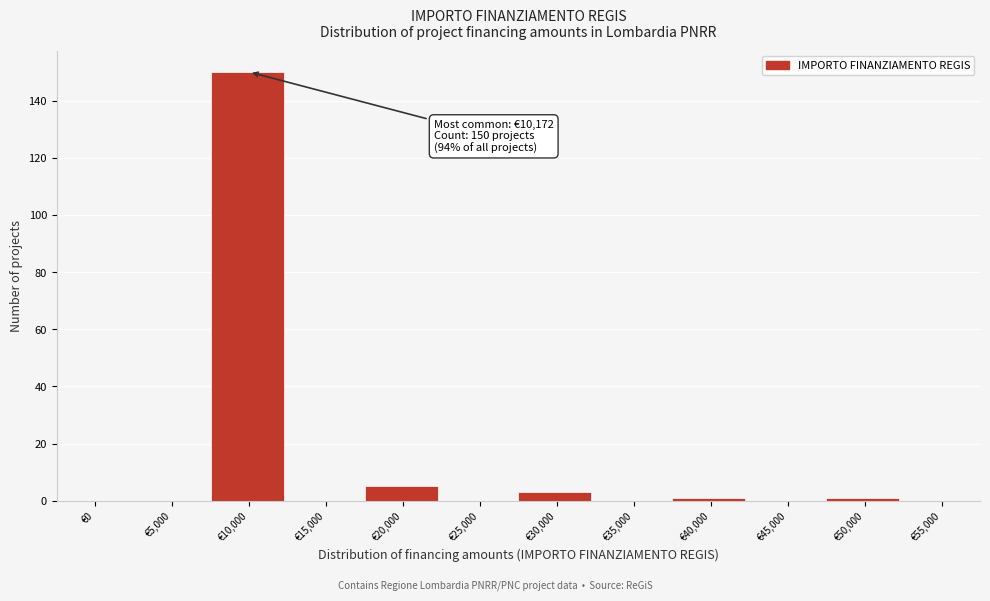

Reading left to right, what are all the values shown in this chart?

€0=0	€5,000=0	€10,000=150	€15,000=0	€20,000=5	€25,000=0	€30,000=3	€35,000=0	€40,000=1	€45,000=0	€50,000=1	€55,000=0